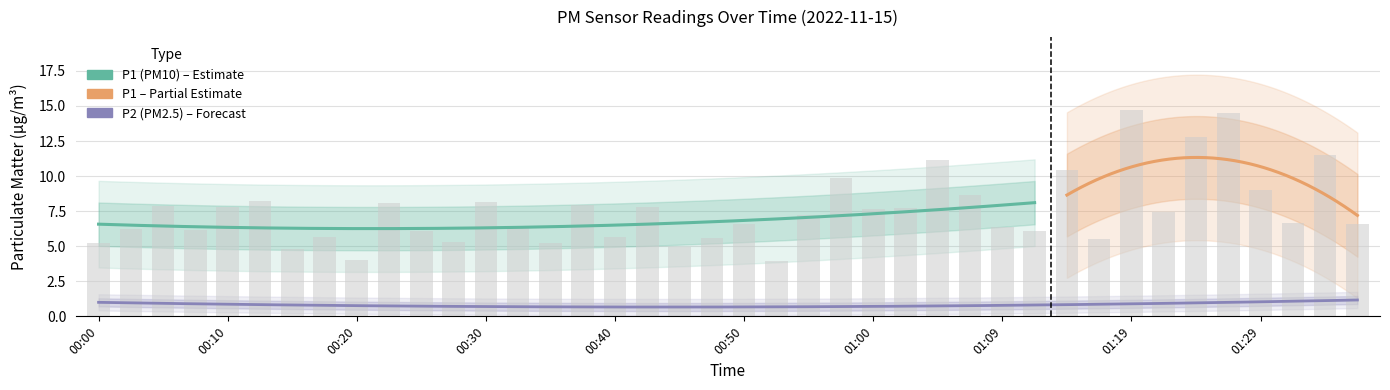

What is the change in value from 00:18 to 01:14?

+4.8